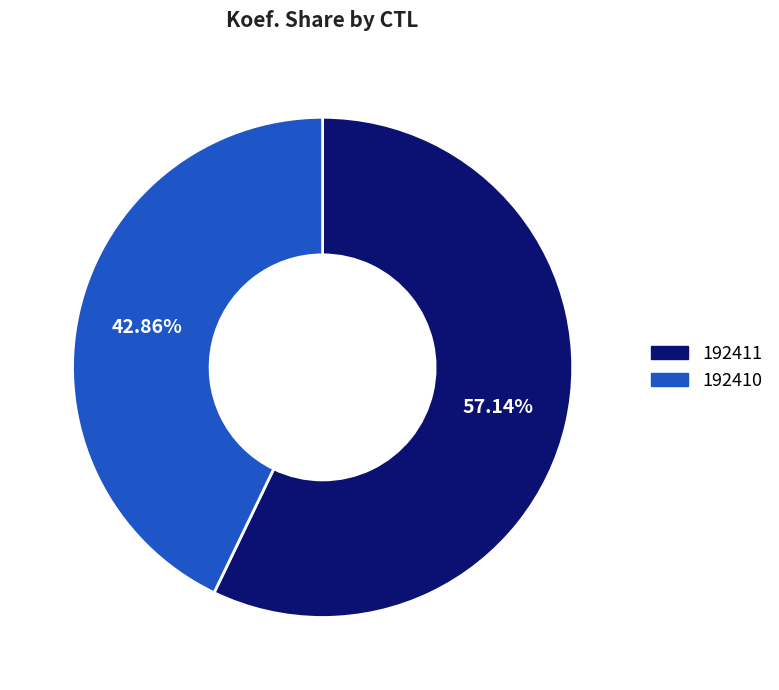

What is the majority slice?

192411